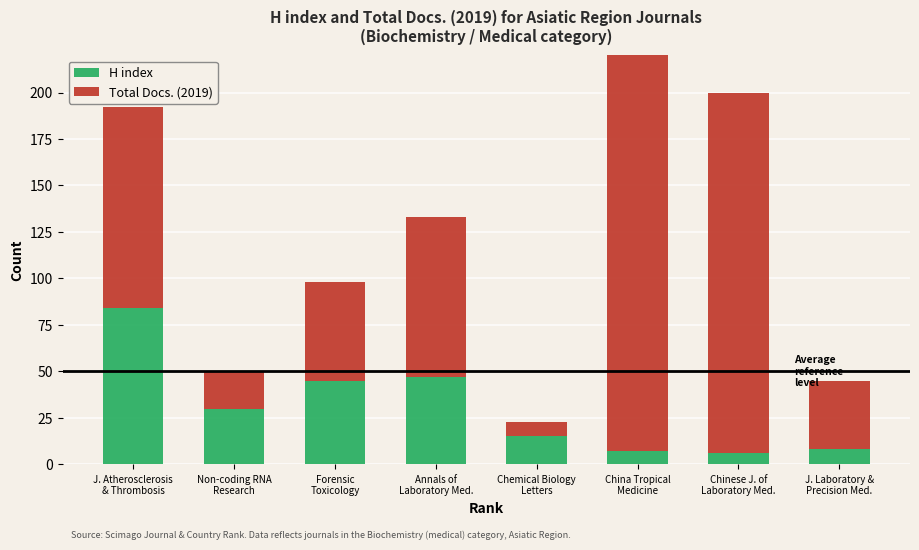

How many data points in H index are less than 30?

4